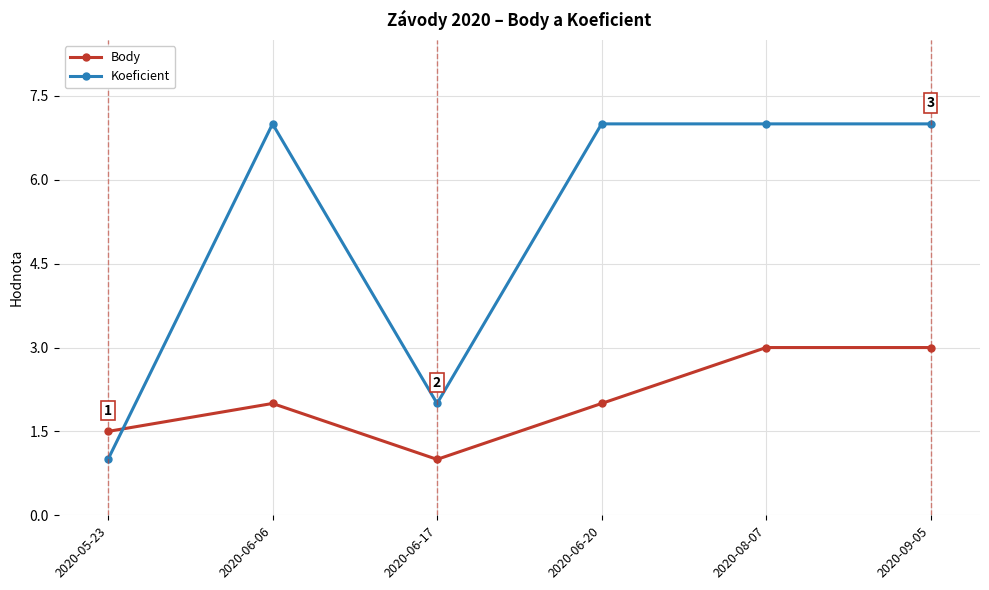

What are all the series names shown in the legend?

Body, Koeficient